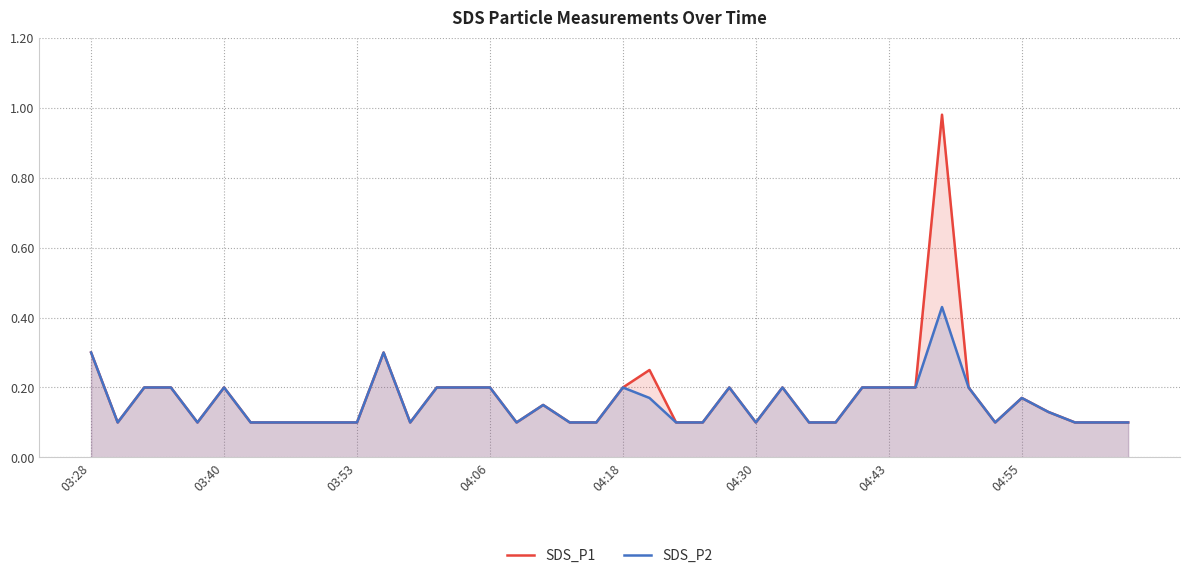

The SDS_P2 series shows 0.1 at 03:28. True or false?

False